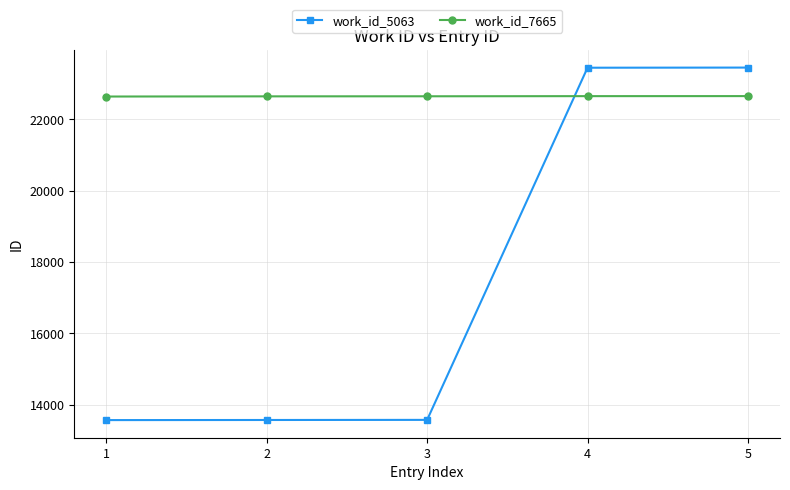

What are all the series names shown in the legend?

work_id_5063, work_id_7665